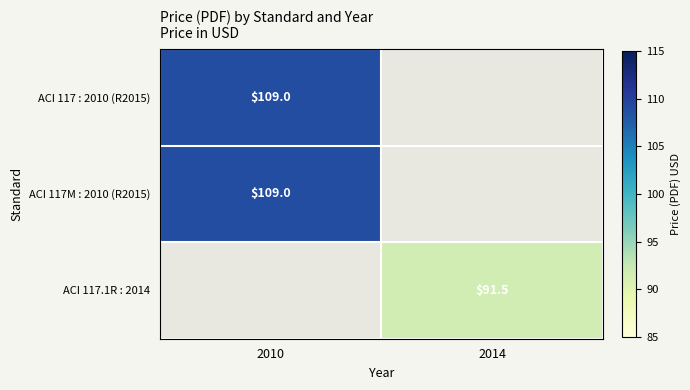

Is it true that ACI 117.1R : 2014 equals 144.6 at 2014?

False